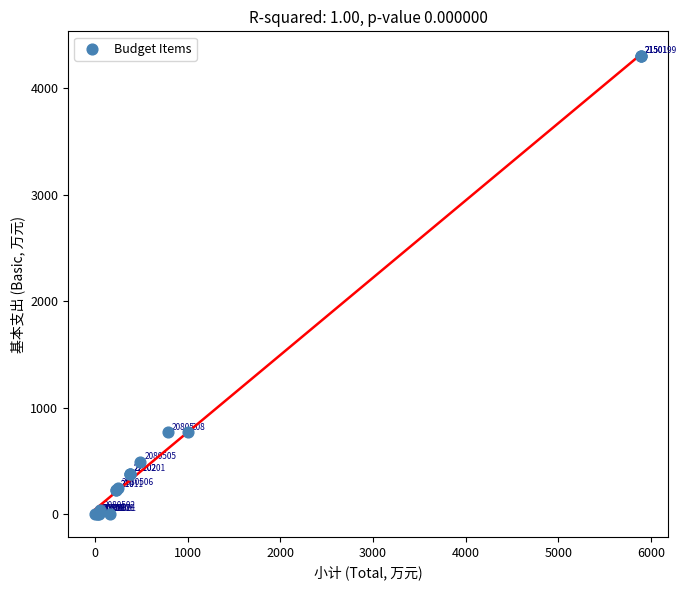

What Y value in the scatter plot is closest to 2153?

766.0